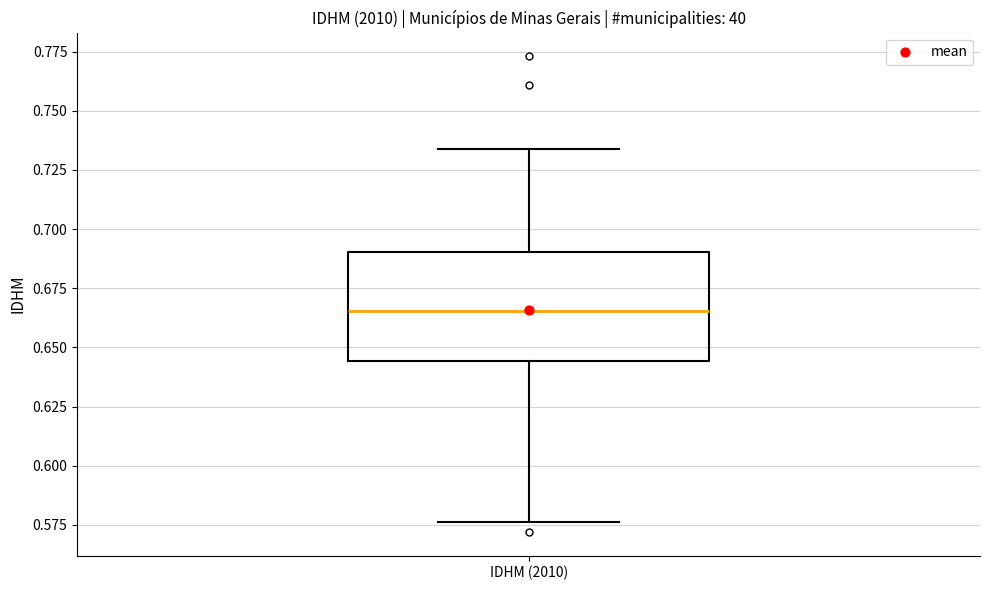

Read this box plot against the y-axis: the position of the median line, the range covered by the box, and the ends of both whiskers. The values are not printed on the chart, so give them approximately, as read against the axis.

median 0.665, box 0.645 to 0.690, whiskers 0.575 to 0.735